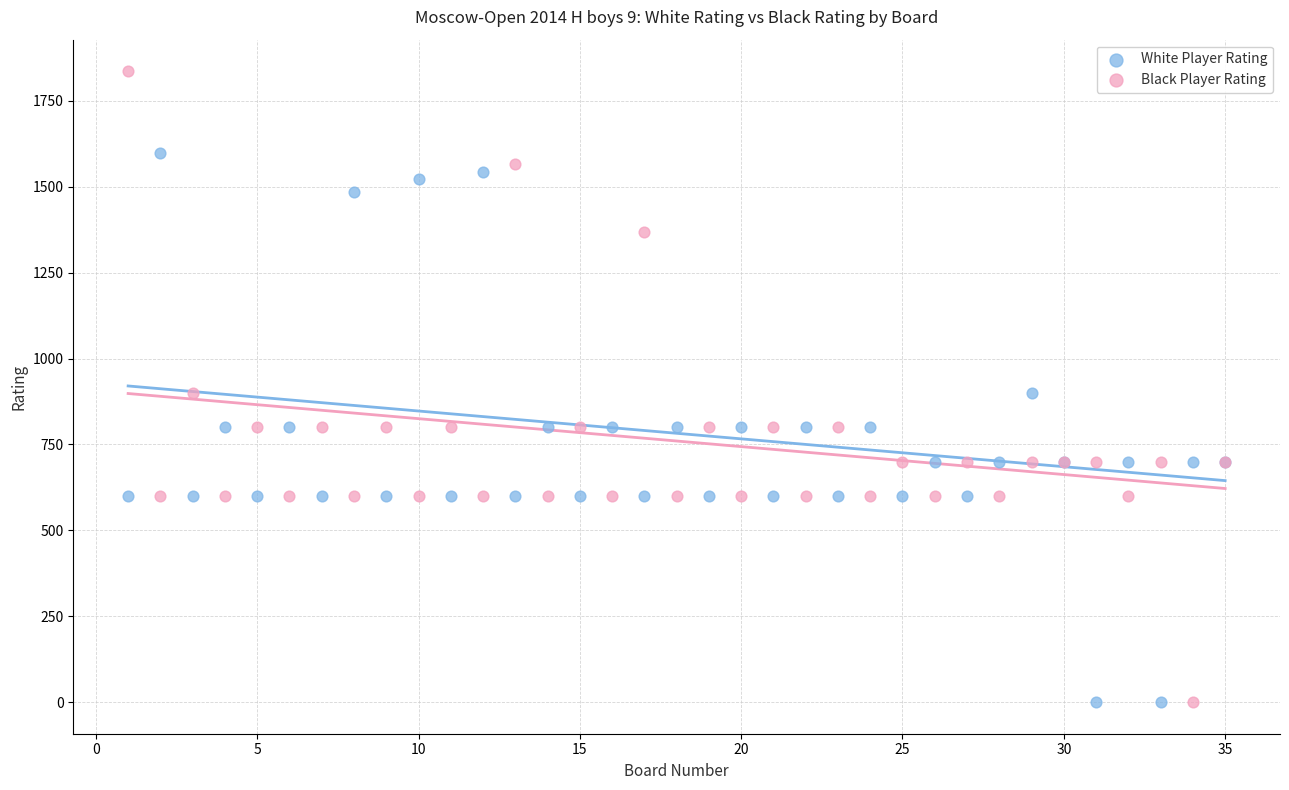

Which series has the widest spread of Y values?

Black Player Rating